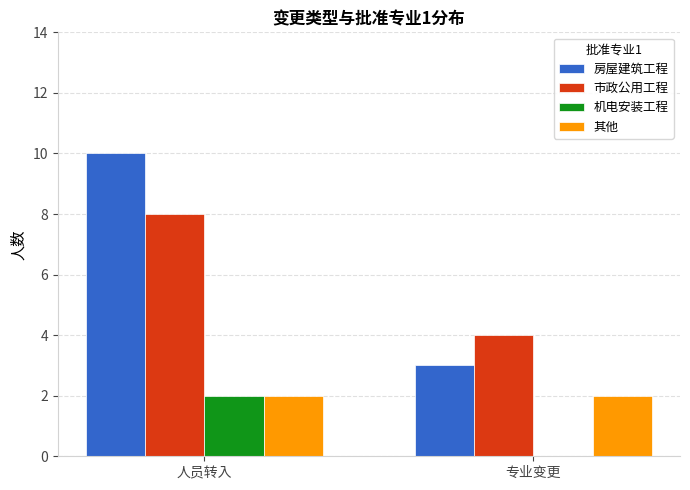

Which series changed the most between 人员转入 and 专业变更?

房屋建筑工程